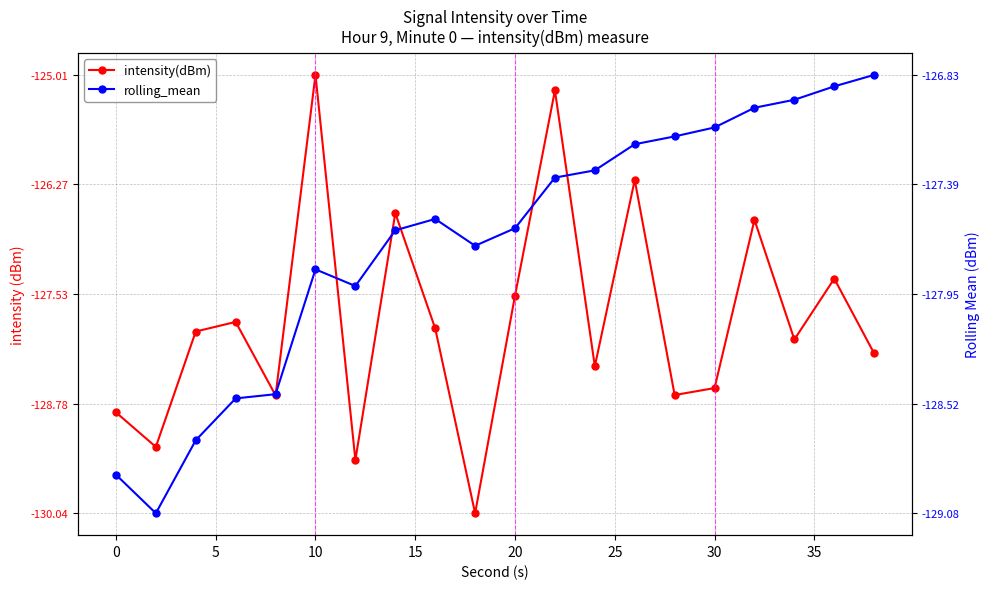

What is the value of the intensity(dBm) point at the 18th from the left?

-128.0